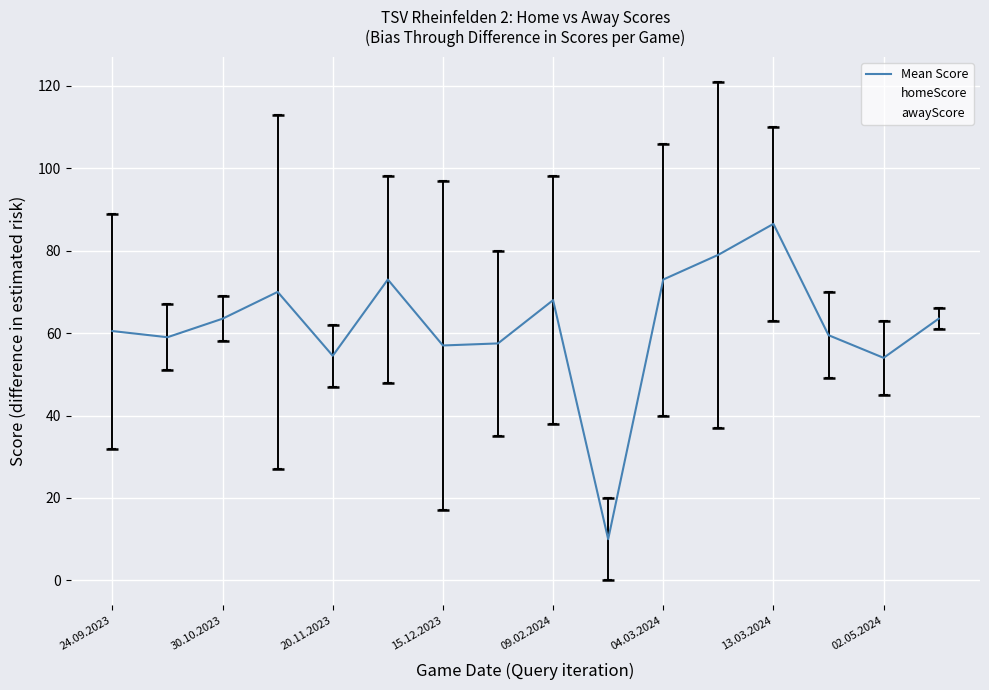

After their last crossing, which series has the higher values: homeScore or awayScore?

awayScore